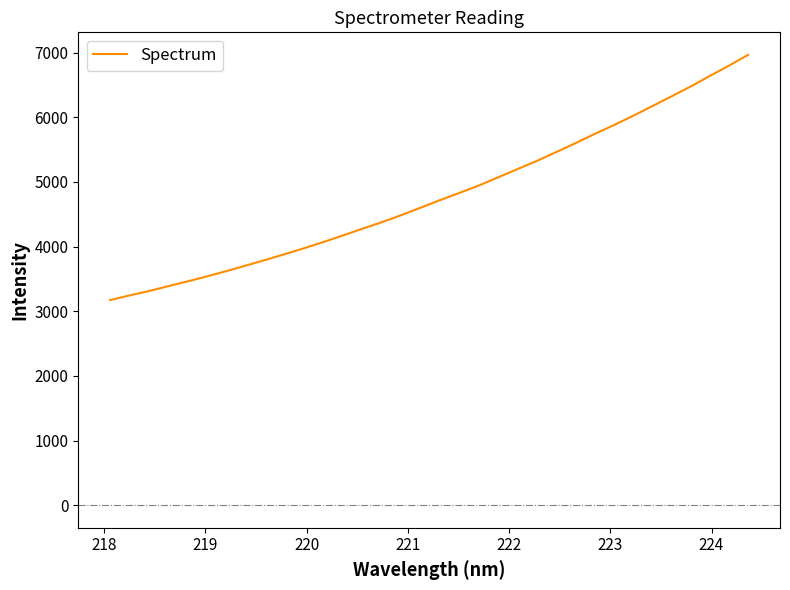

What is the minimum value shown in the chart?

3173.1